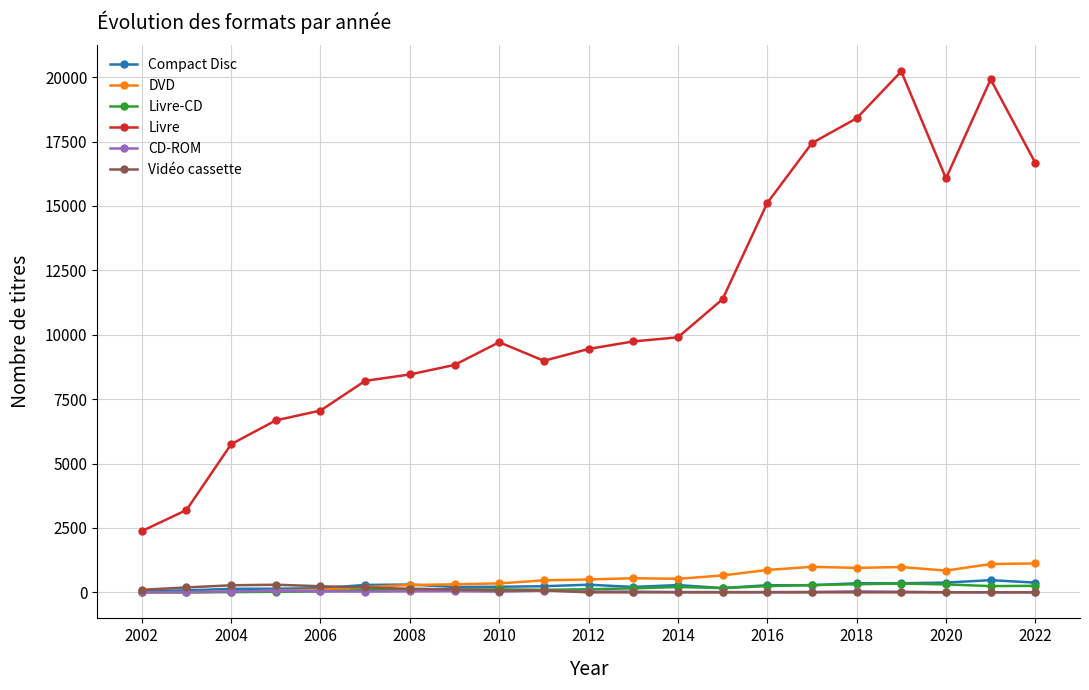

What is the greatest value displayed?

20221